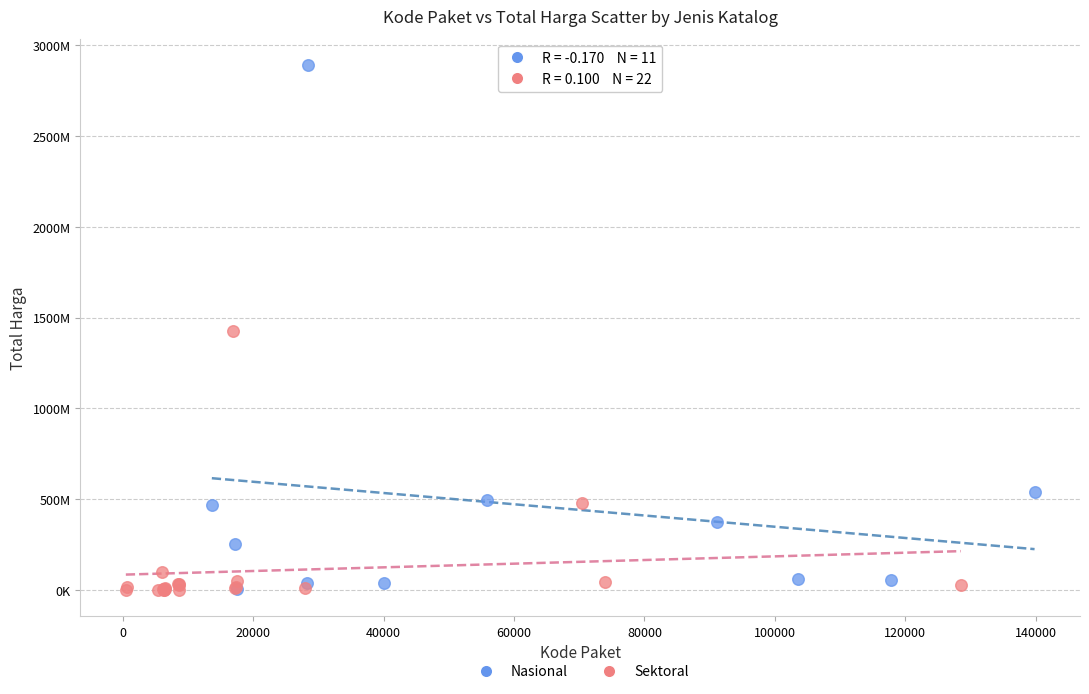

Which series reaches the maximum Y coordinate?

Nasional